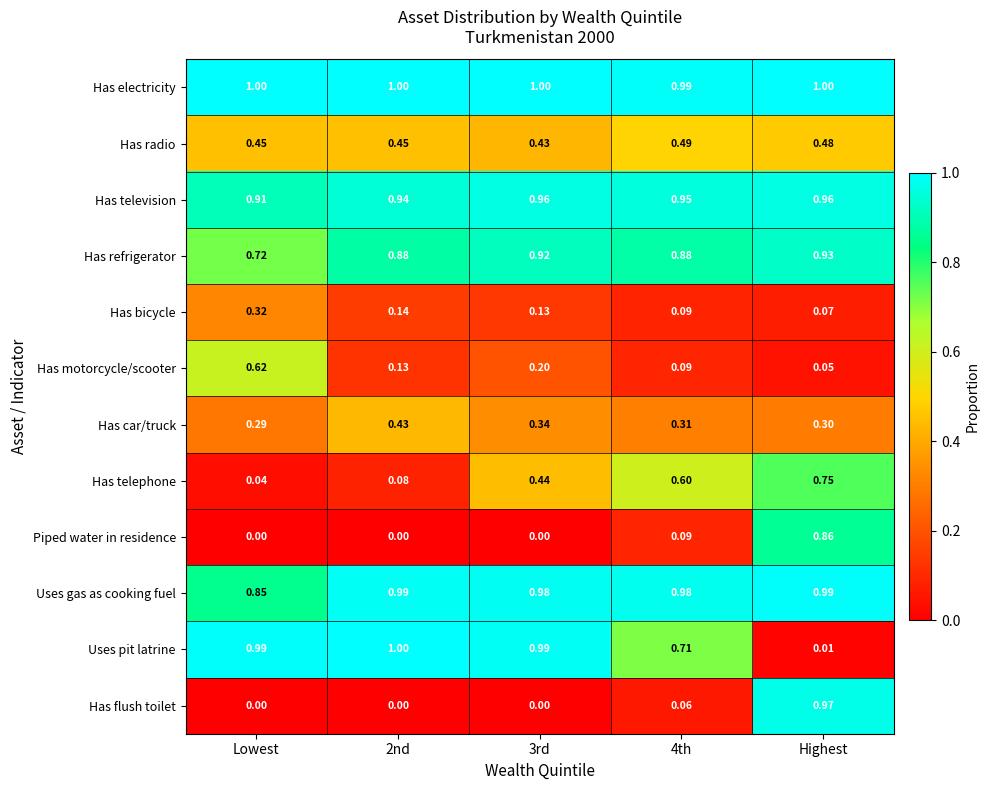

Which series has the largest range (max minus min)?

Uses pit latrine